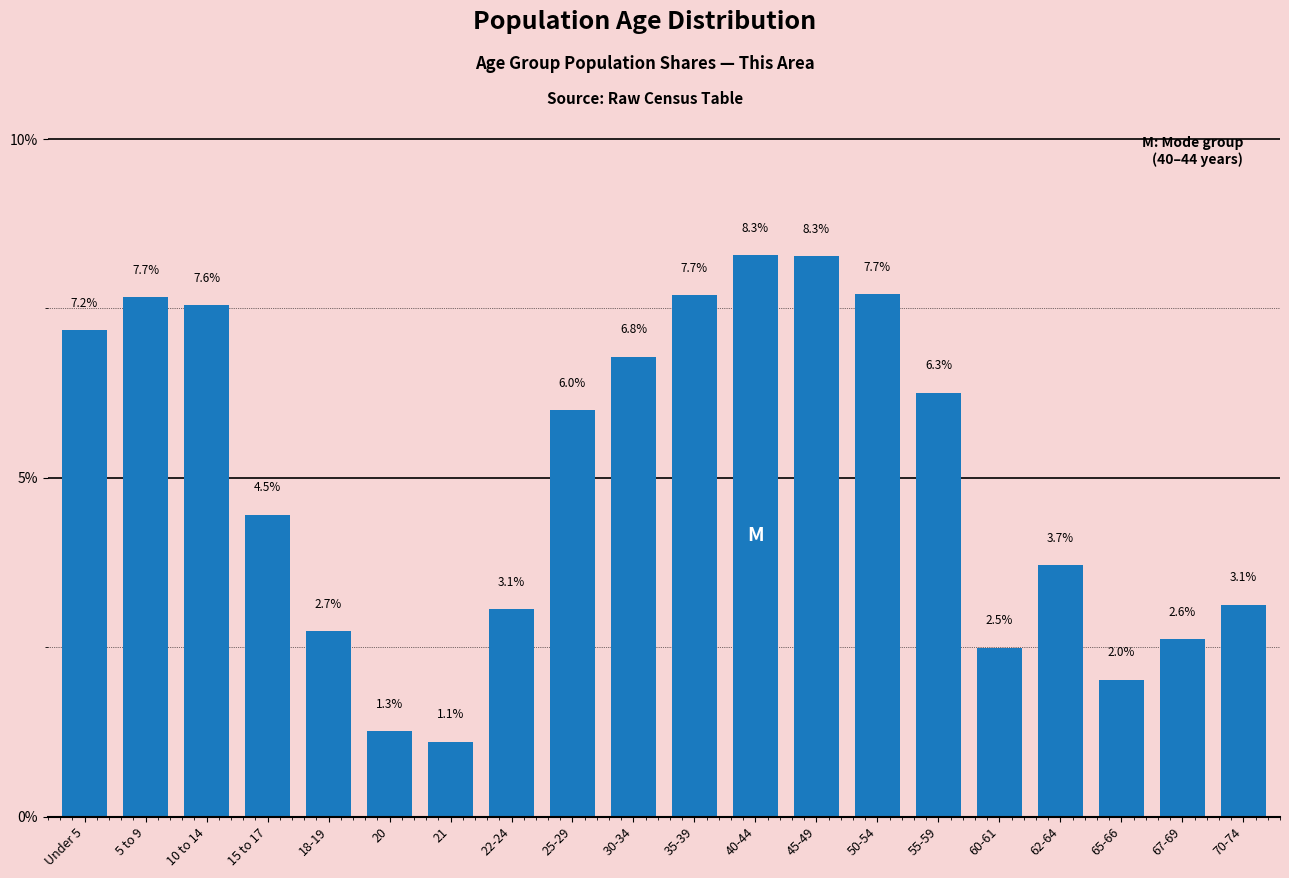

Reading left to right, what are all the values shown in this chart?

7.2	7.7	7.6	4.5	2.7	1.3	1.1	3.1	6.0	6.8	7.7	8.3	8.3	7.7	6.3	2.5	3.7	2.0	2.6	3.1